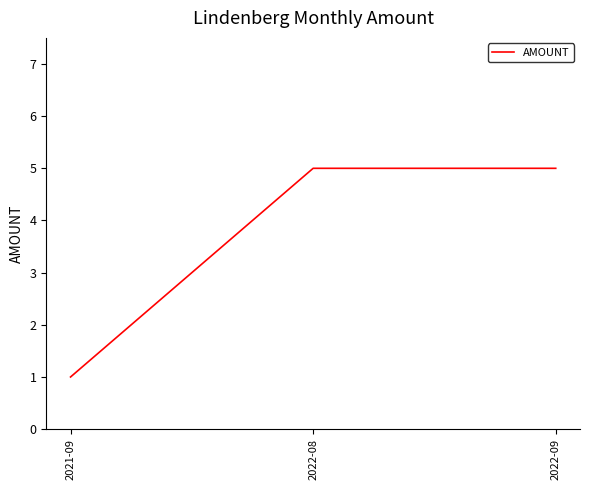

What is the change in value from 2021-09 to 2022-08?

+4